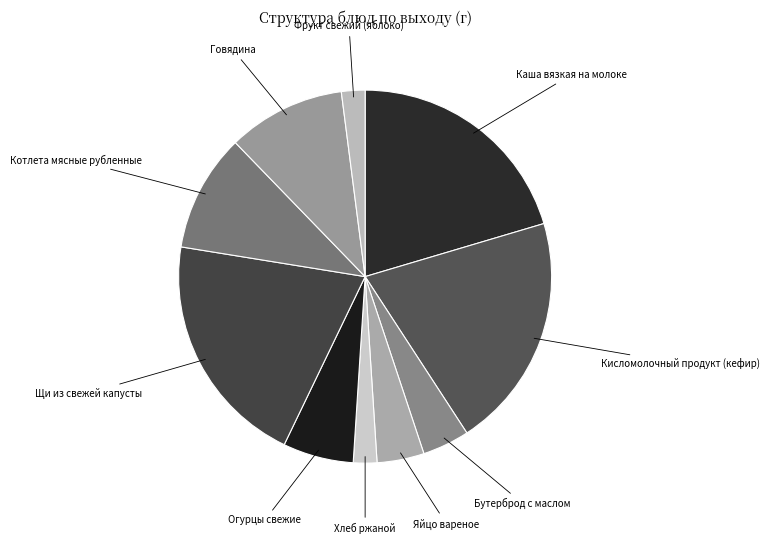

The Котлета мясные рубленные slice represents 10% of the pie. True or false?

True